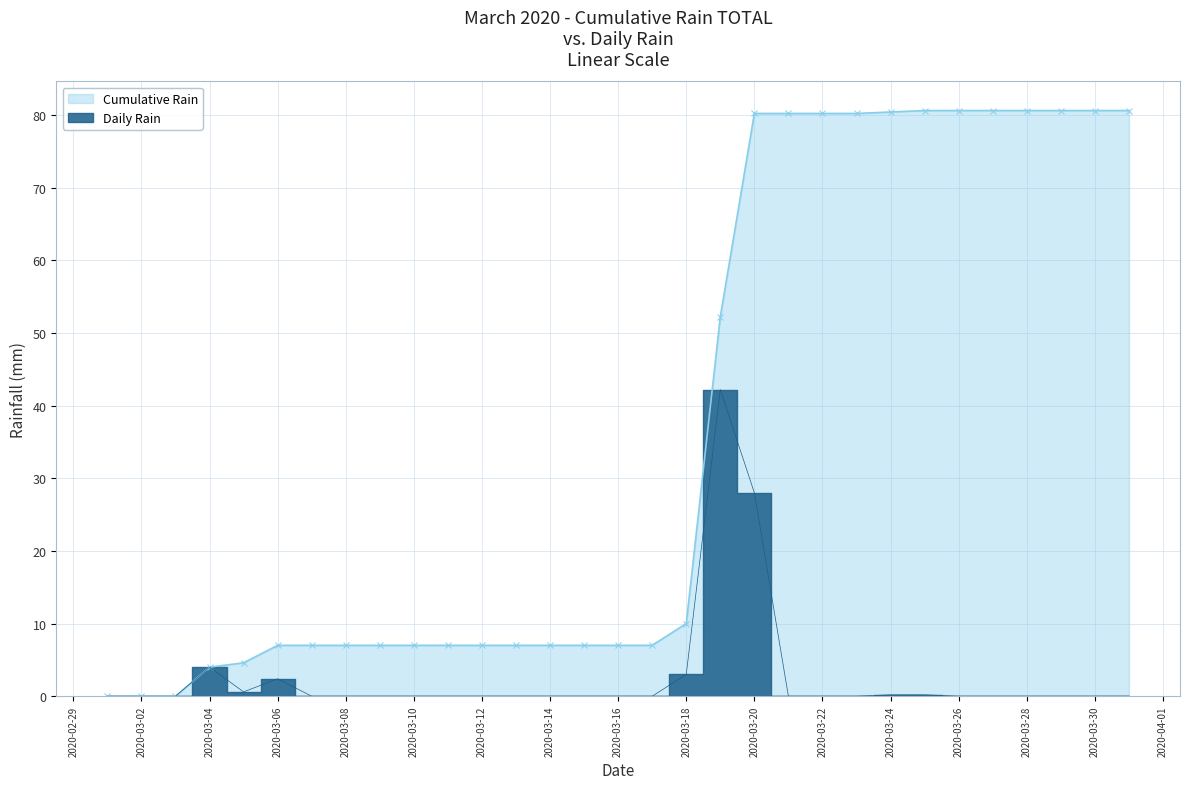

Is it true that Daily Rain equals -12.8 at 2020-03-30?

False